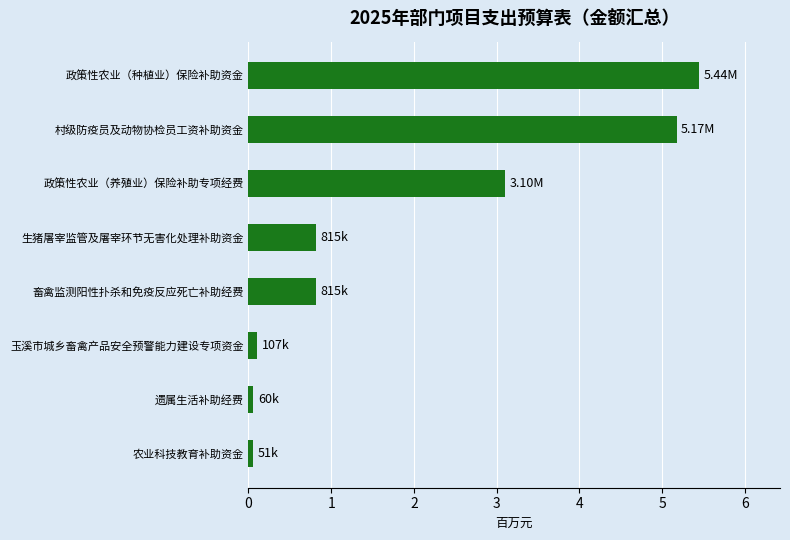

What is the average value?

1945935.8